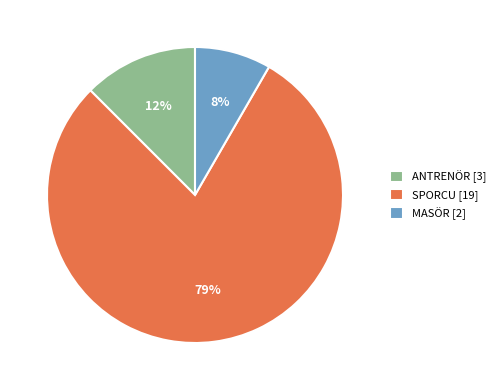

Which slice is the smallest?

MASÖR [2]